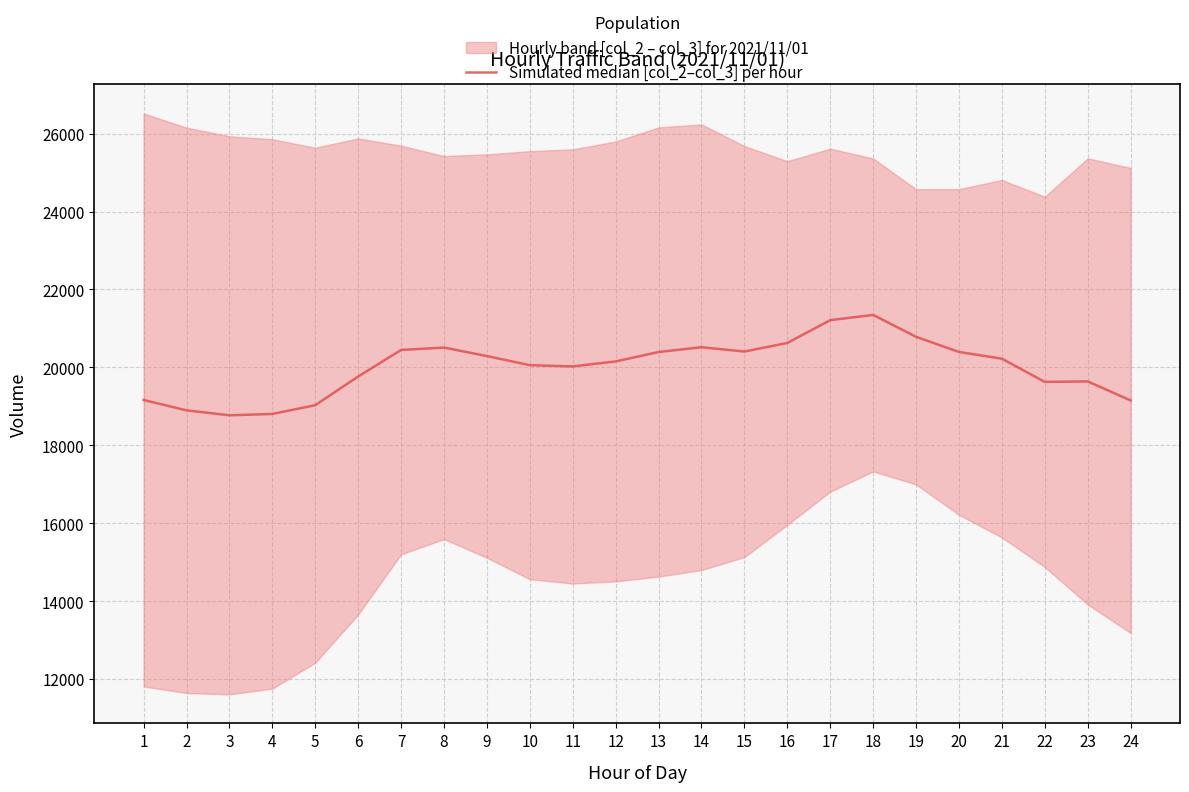

True or false: the data shows 9631.8 at 22.

False